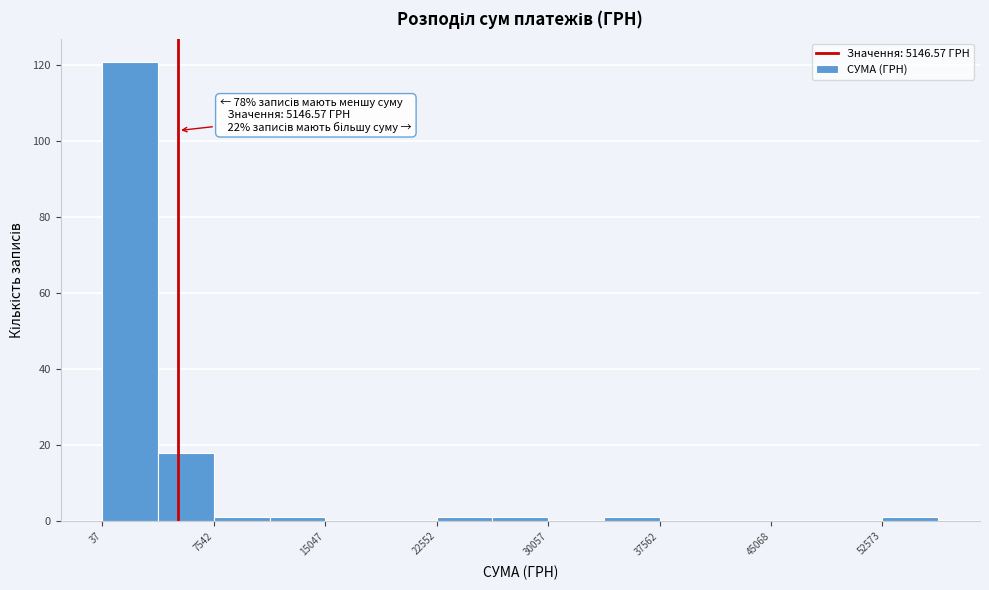

Around what value on the x-axis is the tallest bar? Give the approximate position of its centre, as read against the axis.

2000